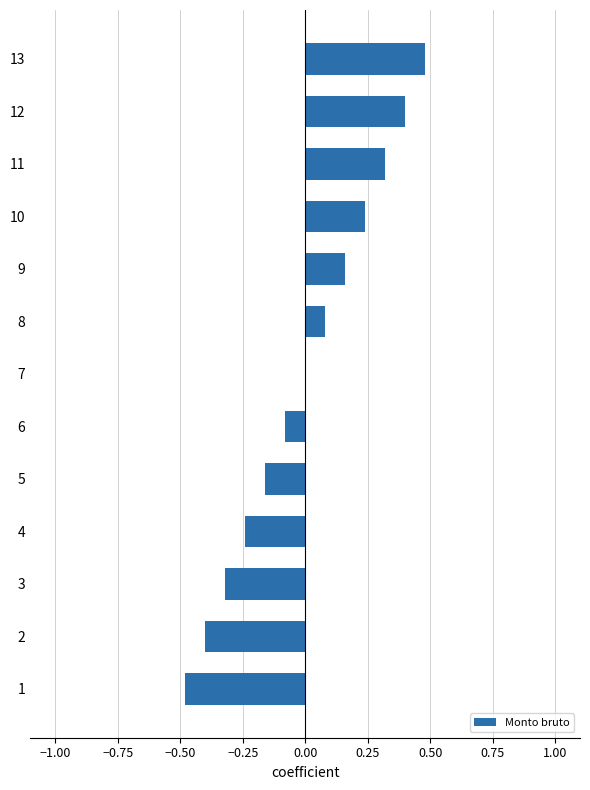

How many distinct data groups are displayed?

1